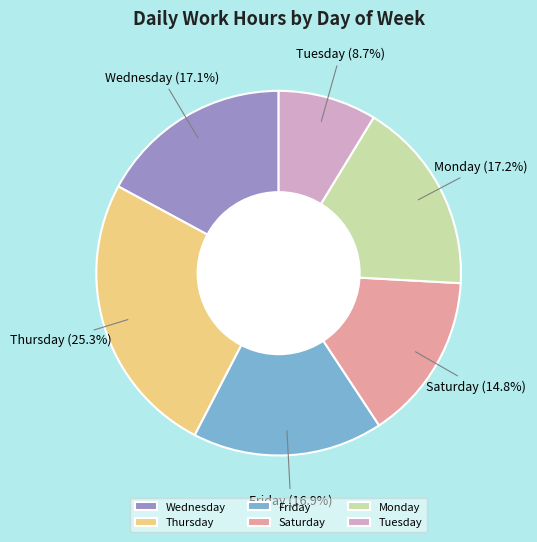

What is the smallest slice in the pie chart?

Tuesday